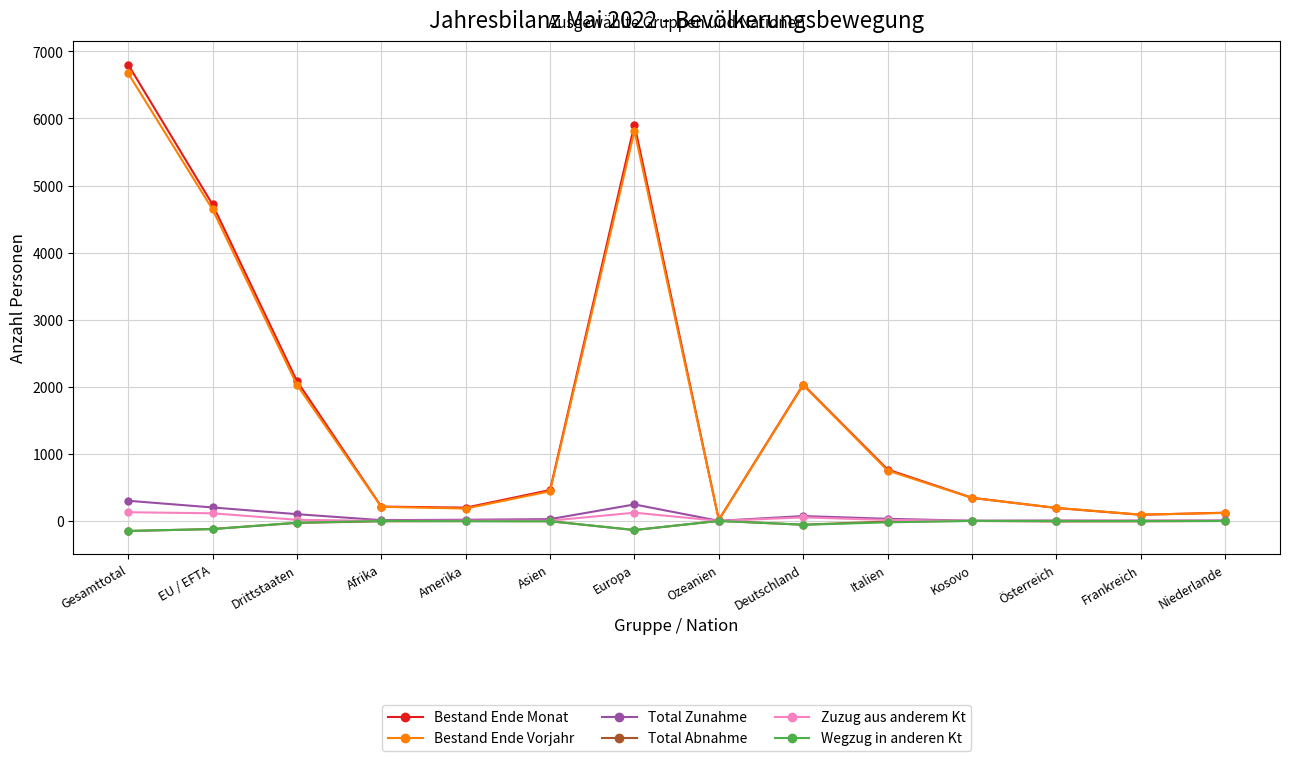

What position from the right is Deutschland?

6